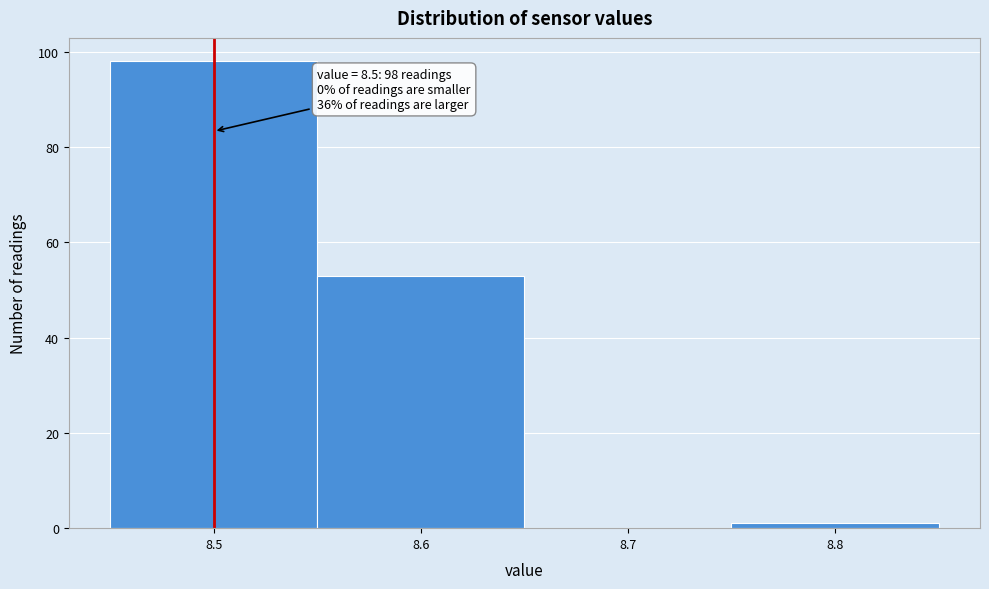

Which range on the x-axis has the tallest bar?

8.45 to 8.55